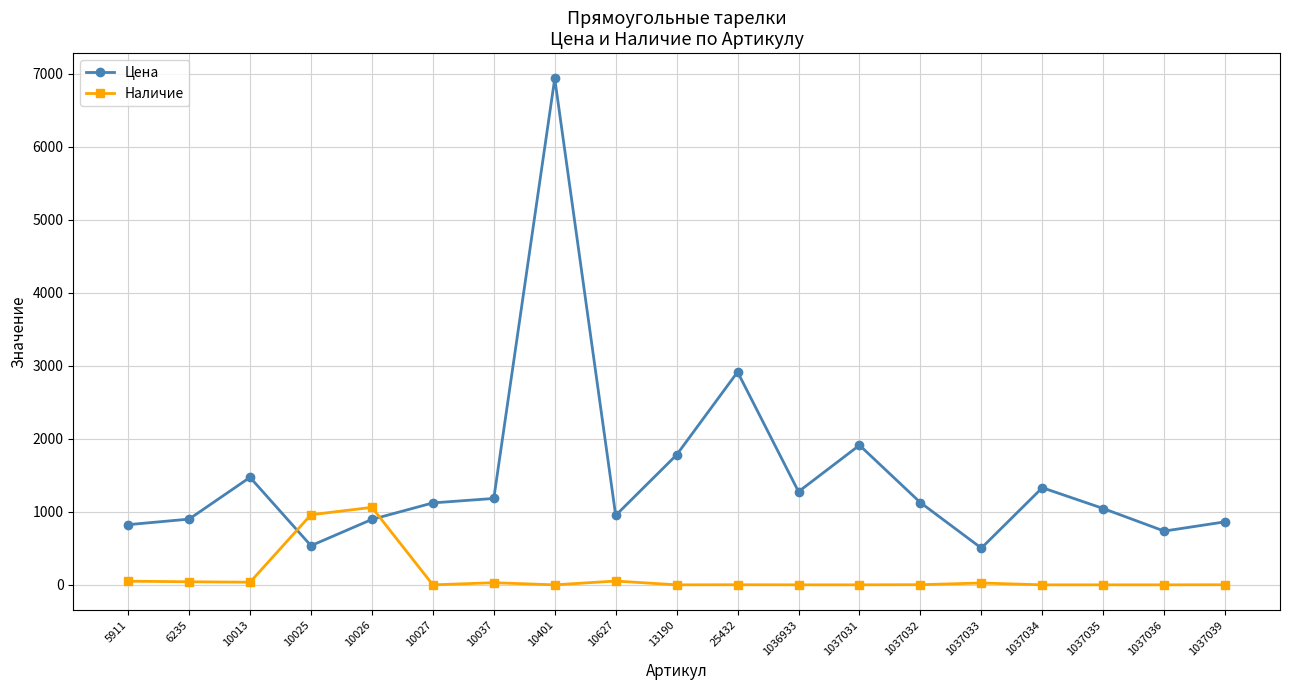

The Цена series shows 1045 at 1037035. True or false?

True